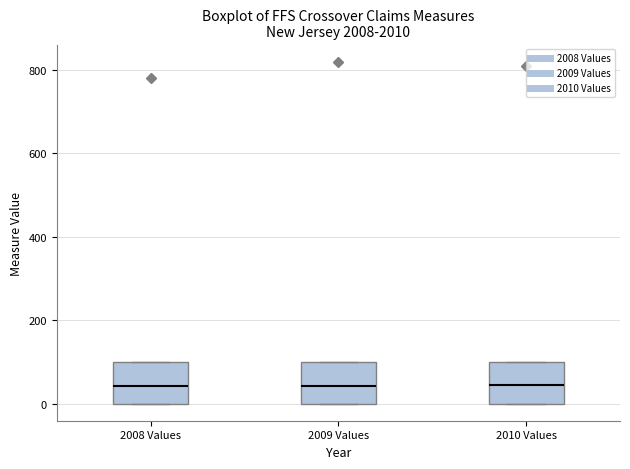

Reading left to right, read every box against the y-axis: the position of its median line, the range the box covers, and the ends of its whiskers. The values are not printed on the chart, so give them approximately, as read against the axis.

2008 Values: median 40, box 0 to 100, whiskers 0 to 100
2009 Values: median 40, box 0 to 100, whiskers 0 to 100
2010 Values: median 40, box 0 to 100, whiskers 0 to 100